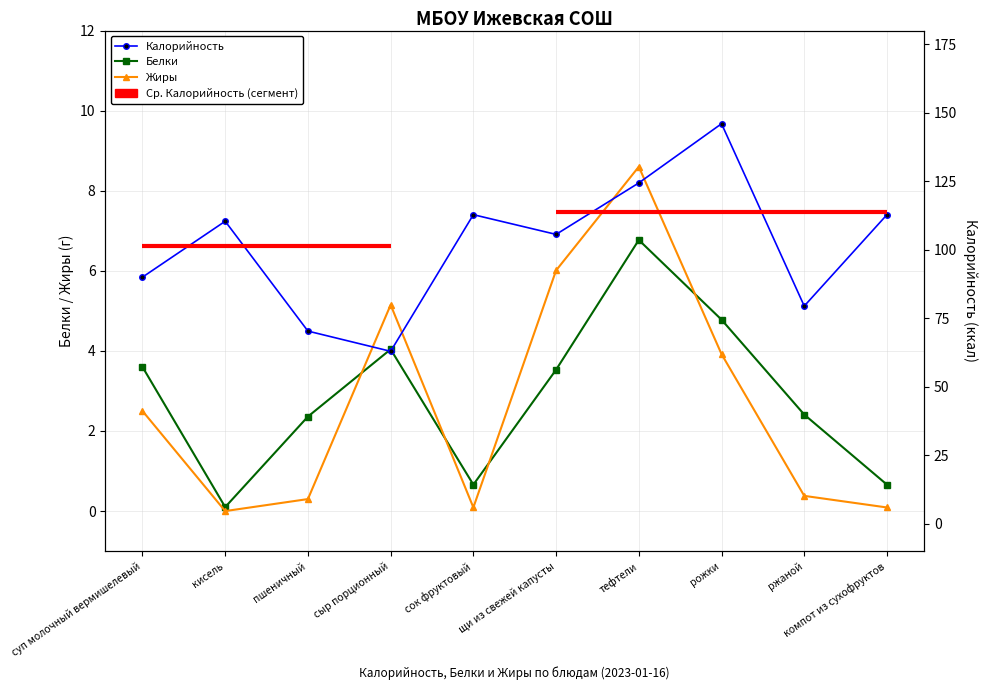

How many values in the Жиры series are below 2?

5